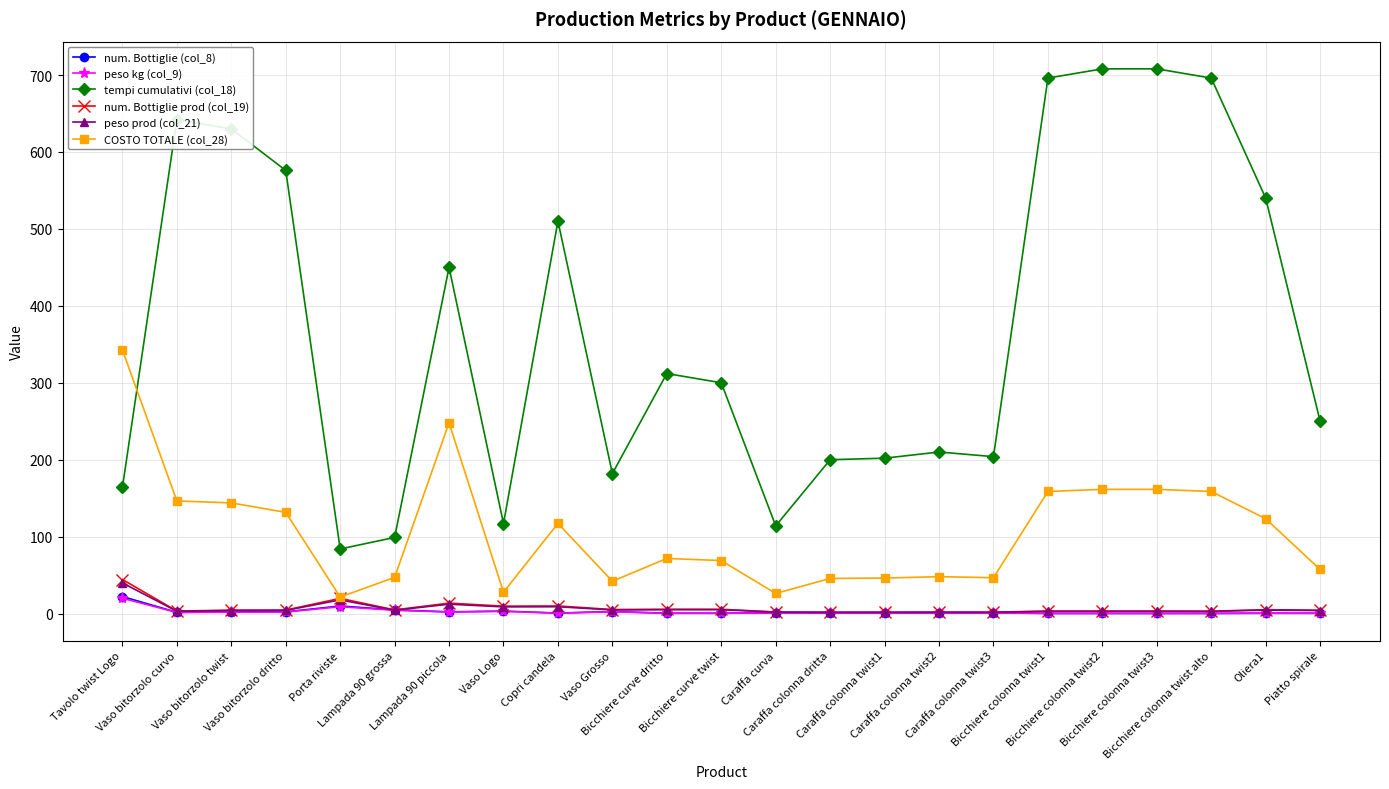

What is the maximum value for COSTO TOTALE (col_28)?

342.7